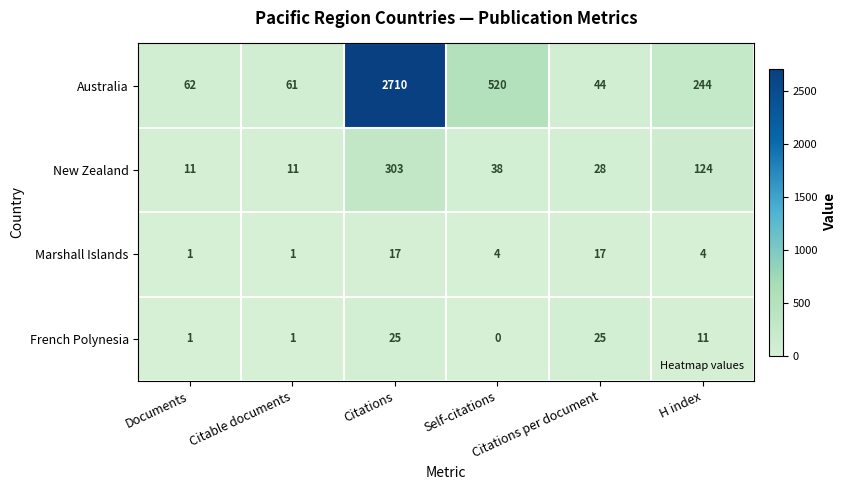

What is the difference between the maximum and minimum values in the New Zealand series?

292